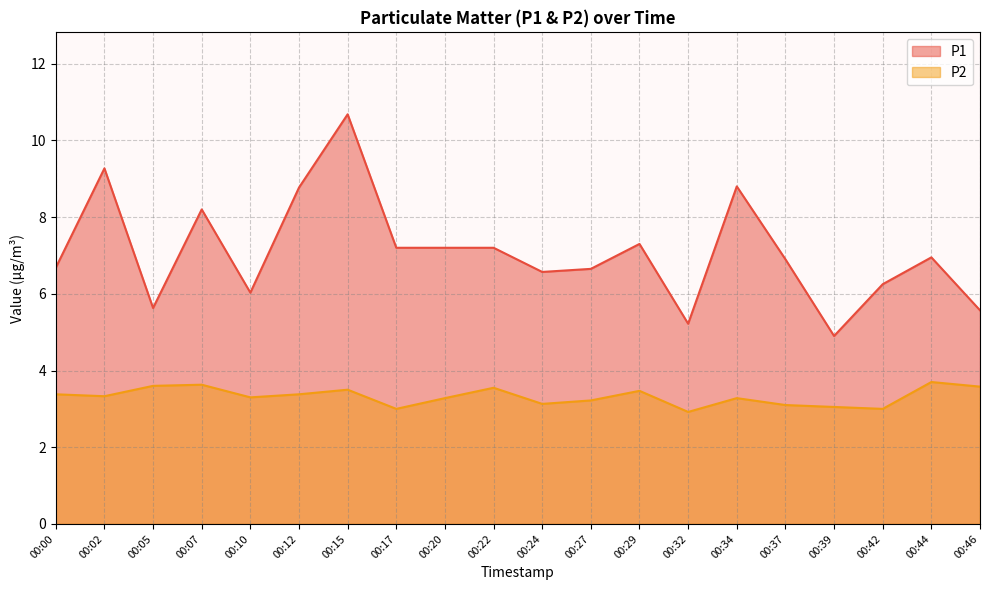

Rank the categories by P2 value from highest to lowest.

00:44, 00:07, 00:05, 00:46, 00:22, 00:15, 00:29, 00:00, 00:12, 00:02, 00:10, 00:20, 00:34, 00:27, 00:24, 00:37, 00:39, 00:17, 00:42, 00:32